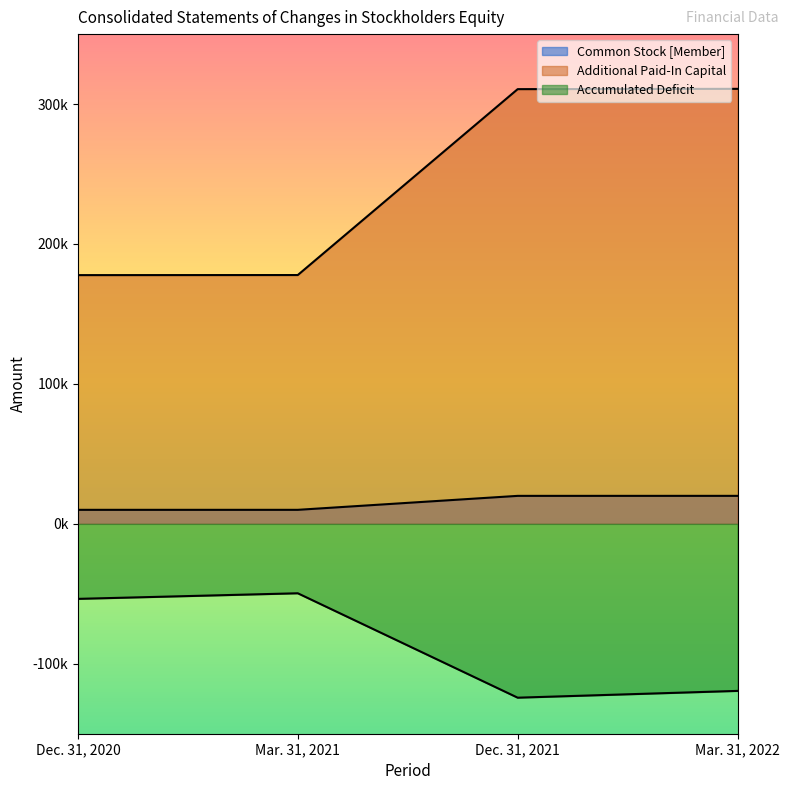

True or false: Additional Paid-In Capital and Common Stock [Member] intersect in this chart.

False